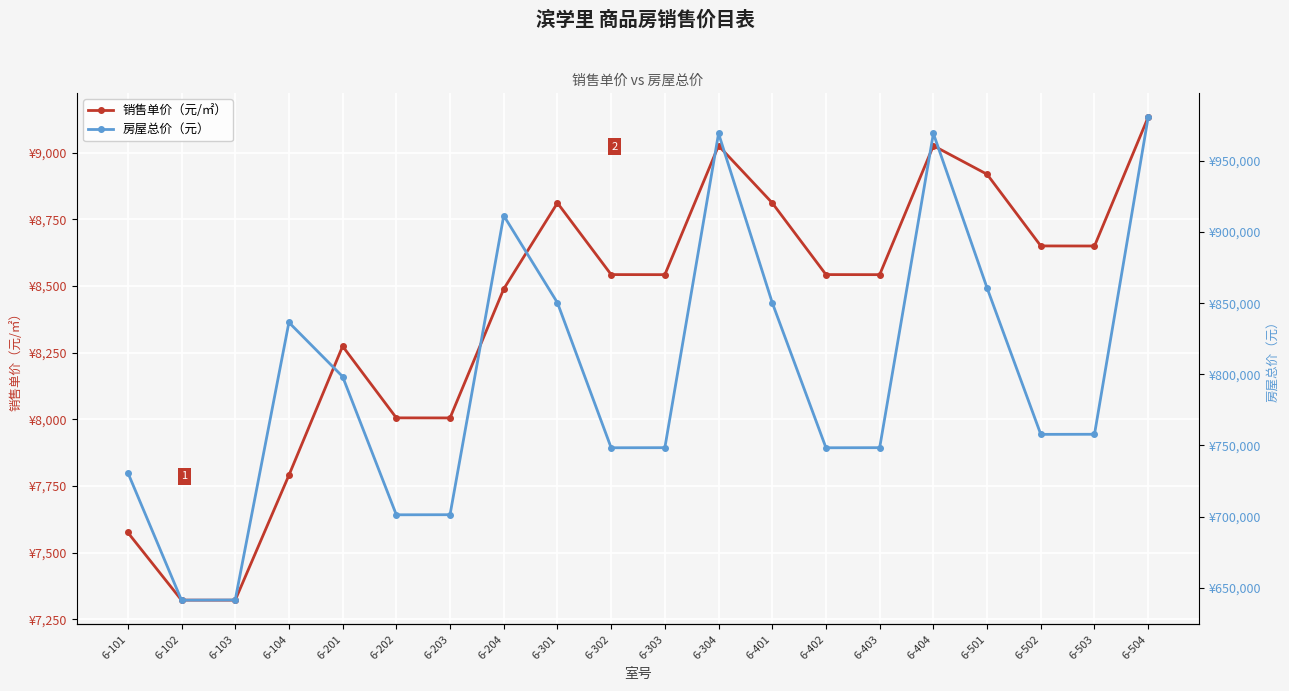

True or false: 销售单价（元/㎡） and 房屋总价（元） cross at least once.

False